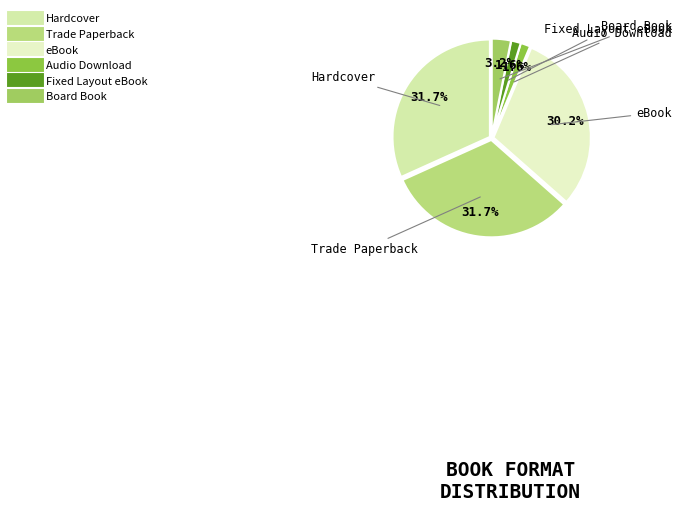

To the nearest percent, what percentage of the pie is eBook?

30%